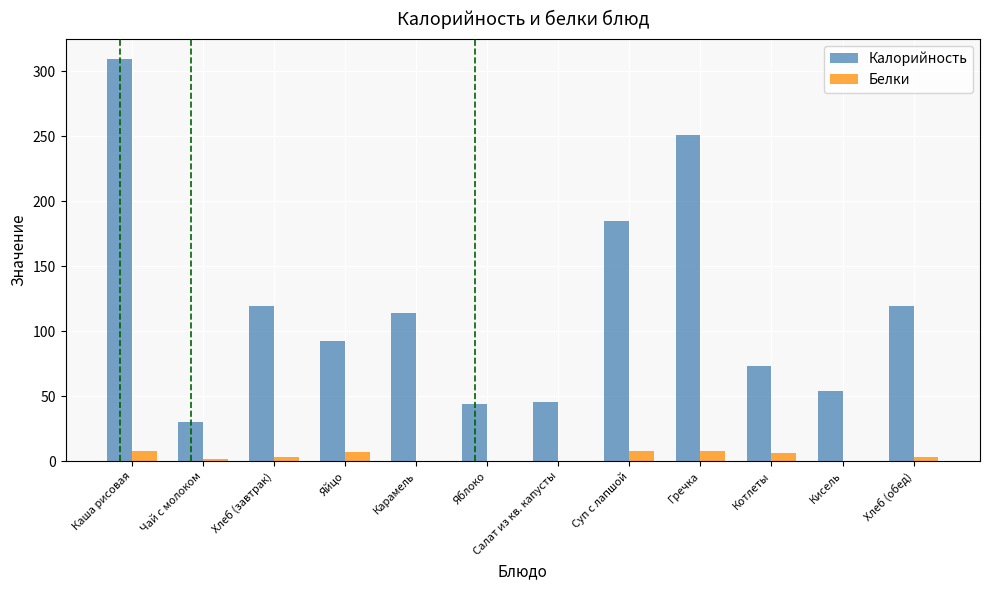

At which category is the sum across all series the highest?

Каша рисовая